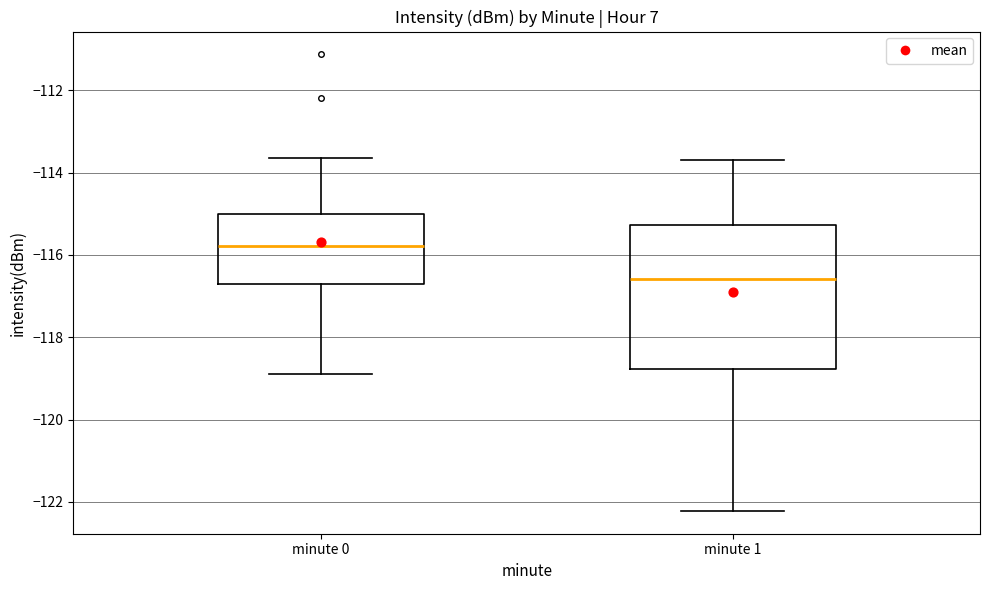

Which box is the tallest, from its lower edge to its upper edge?

minute 1